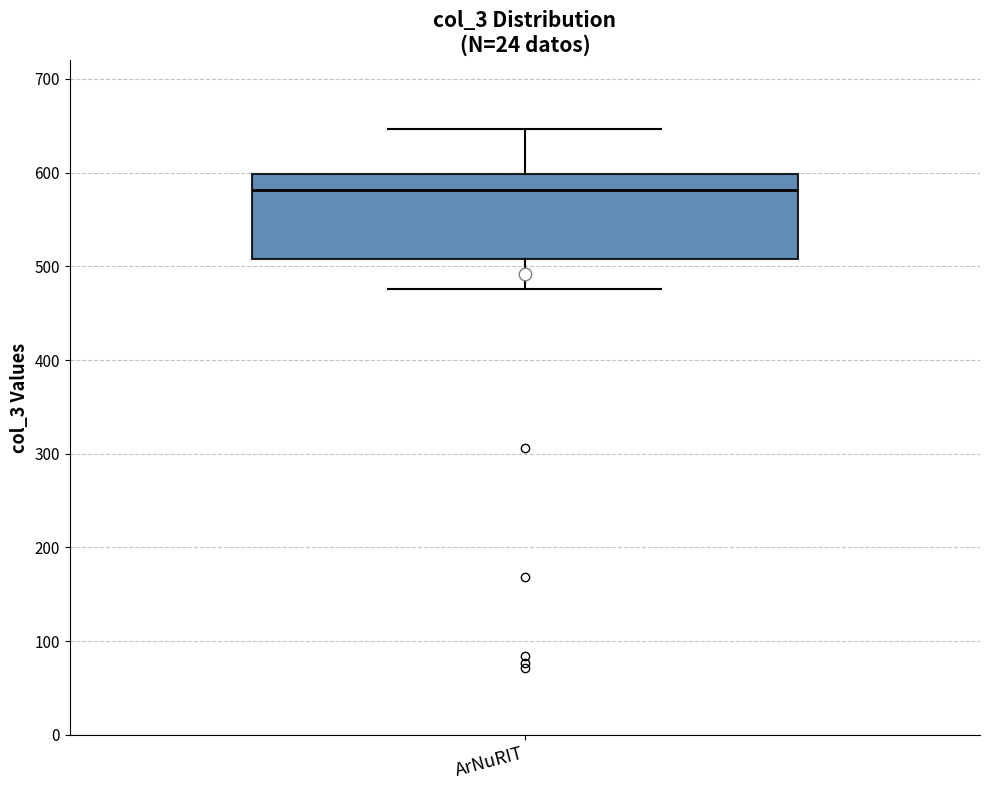

Transcribe this box plot: give where the median line is, the range the box spans, and where the two whiskers end, as read against the y-axis. The values are not printed on the chart, so give them approximately, as read against the axis.

median 580, box 510 to 600, whiskers 480 to 650